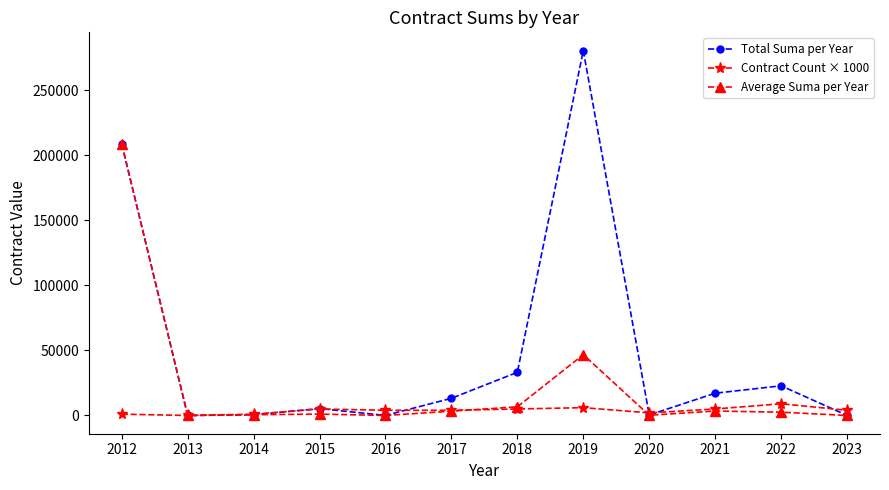

What is the sum of the Contract Count × 1000 values at 2015 and 2020?

7000.0